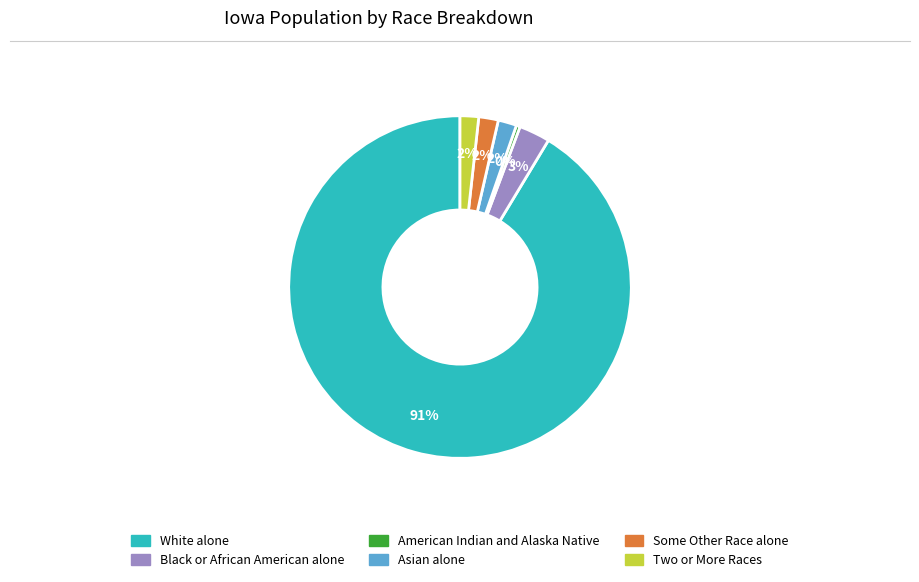

To the nearest percent, what is the difference between the largest and smallest slice percentages?

91%